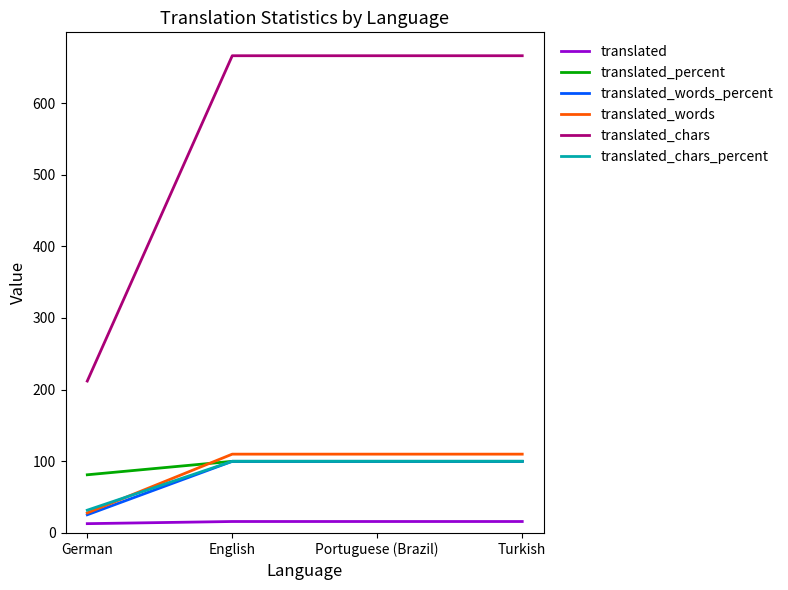

Which series changed the most between German and English?

translated_chars